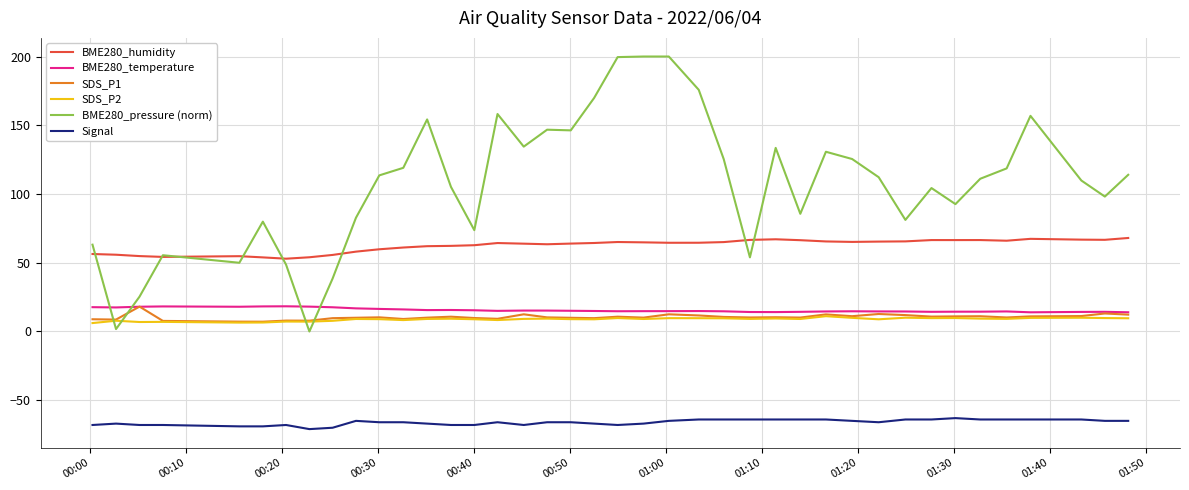

What is the difference between the maximum and minimum values in the SDS_P2 series?

5.0